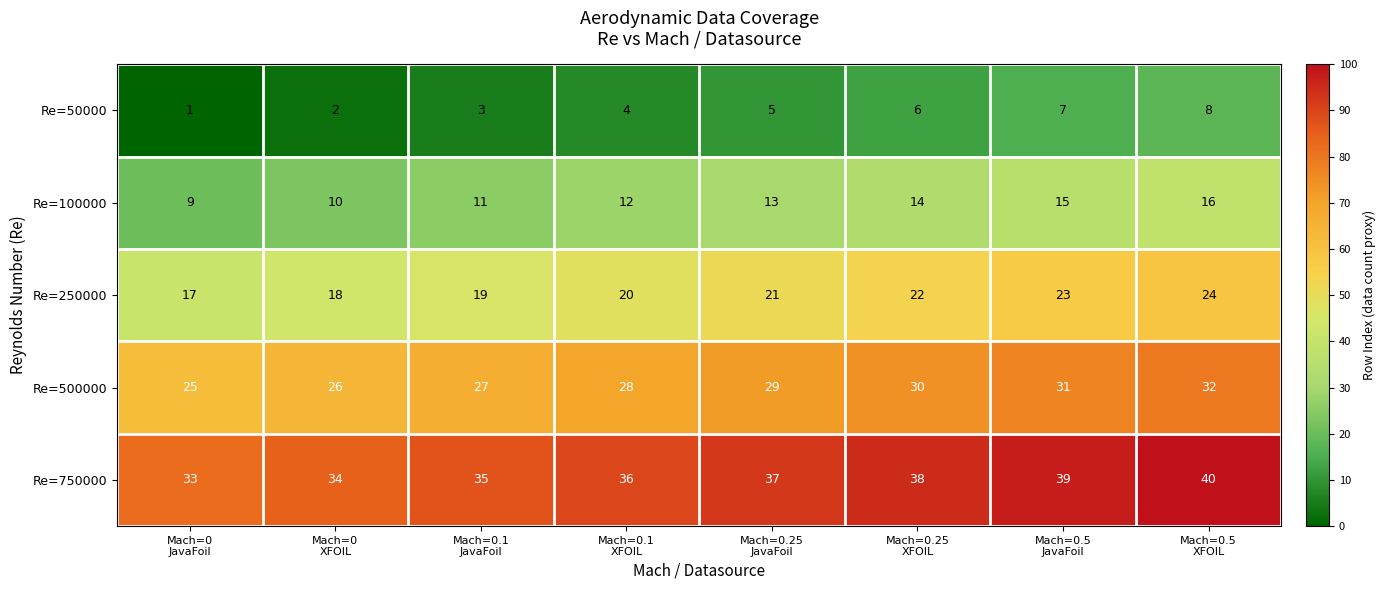

How many series are shown in this chart?

5